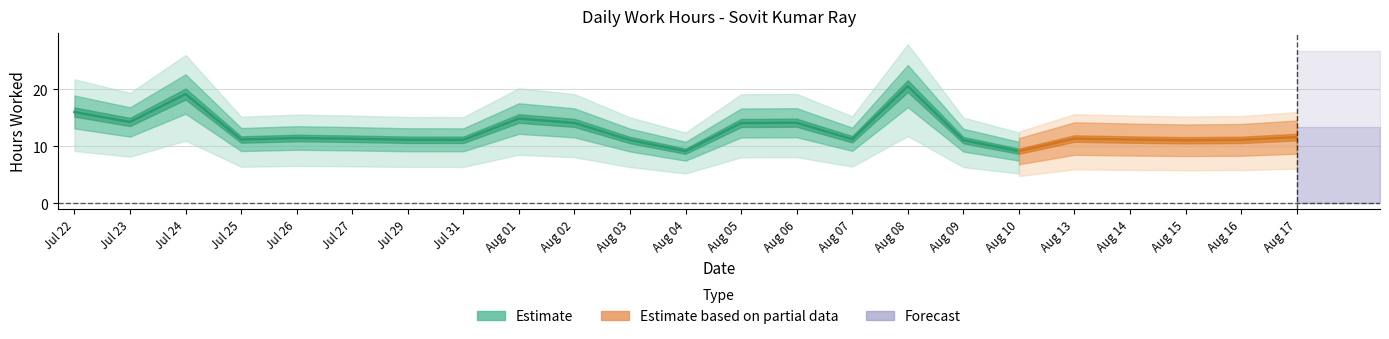

What is the difference between the values at 27 and 15?

0.3